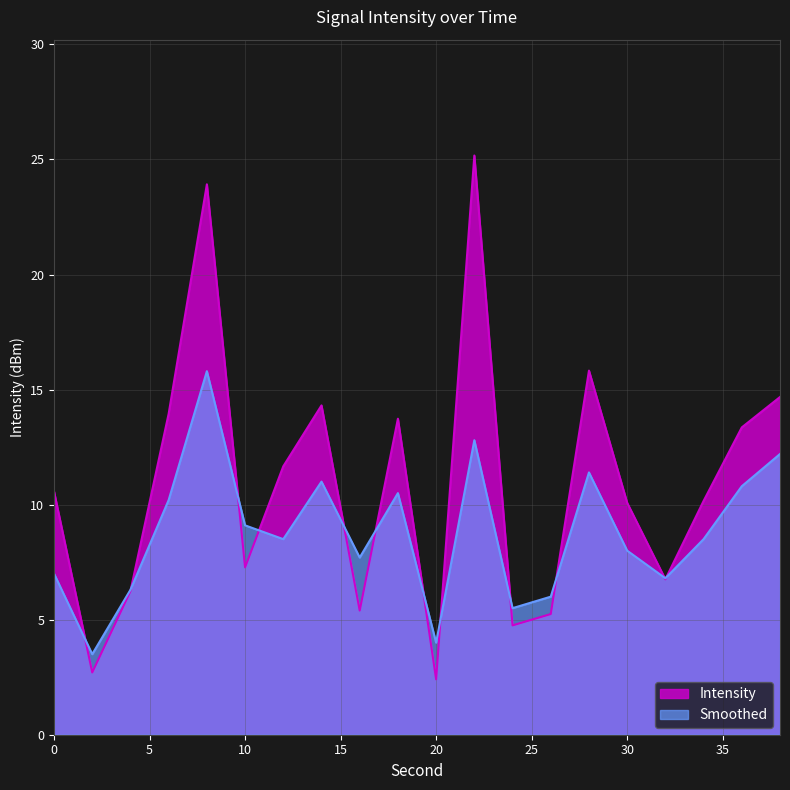

Where does the Smoothed series first go above 8?

6